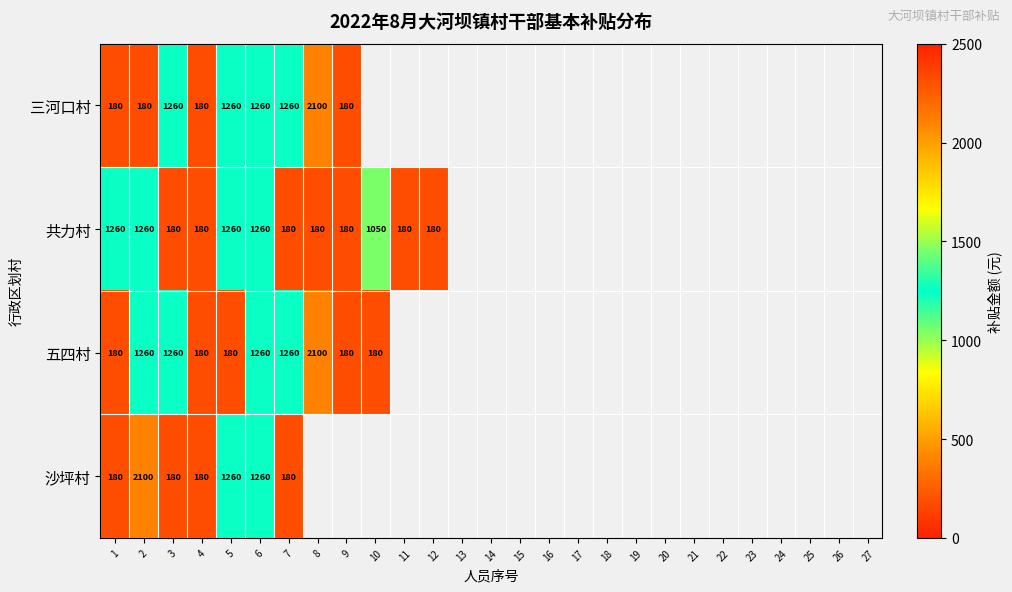

True or false: 五四村 has a value of 712 at 7.

False